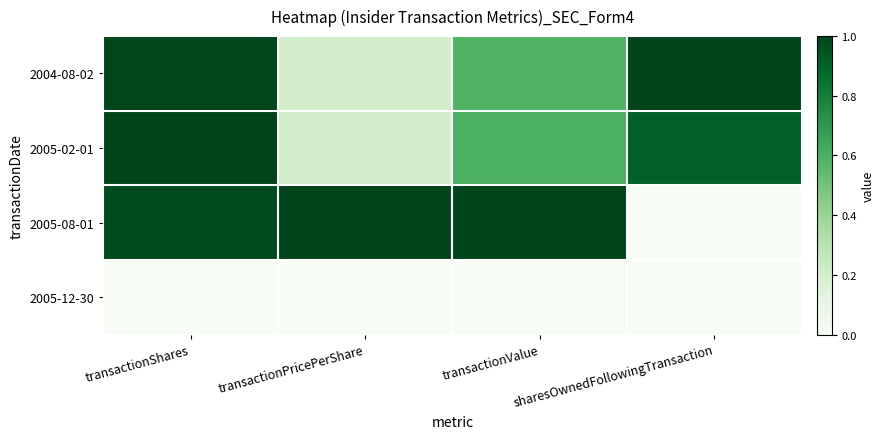

Which has a higher value, transactionValue or transactionPricePerShare?

transactionValue